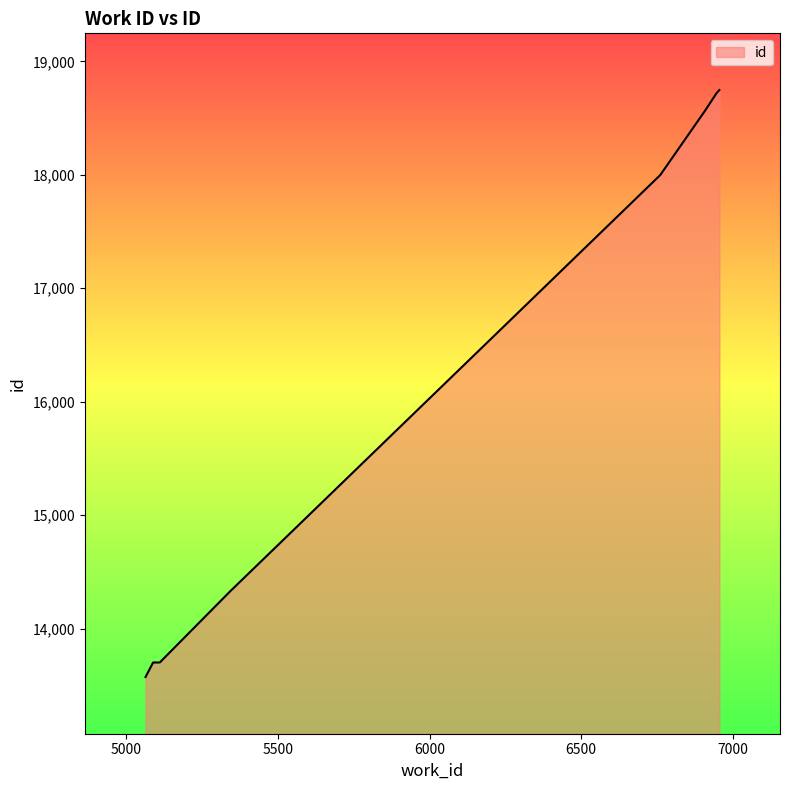

The value at 5110 is 8512. True or false?

False